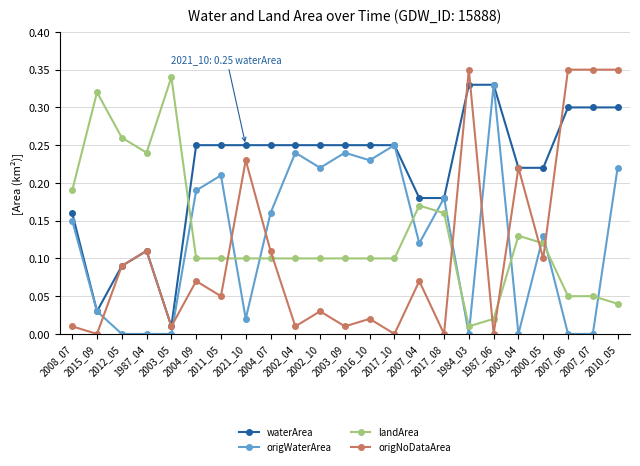

What are all the series names shown in the legend?

waterArea, origWaterArea, landArea, origNoDataArea